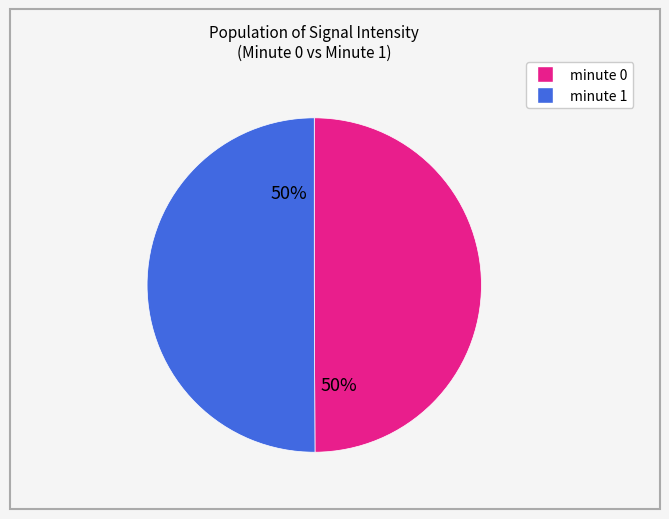

Is it true that minute 1 is 50% of the pie?

True